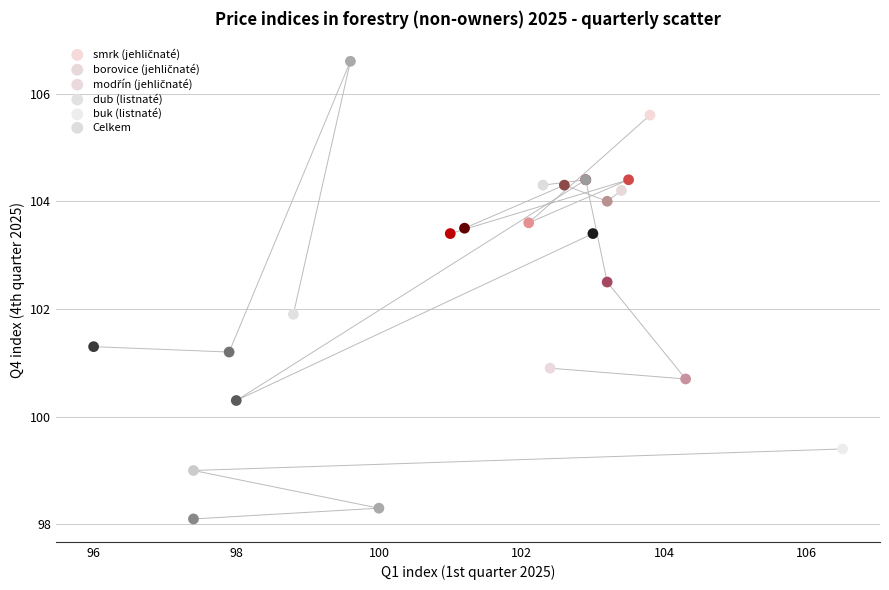

Which series contains the highest Y value?

dub (listnaté)